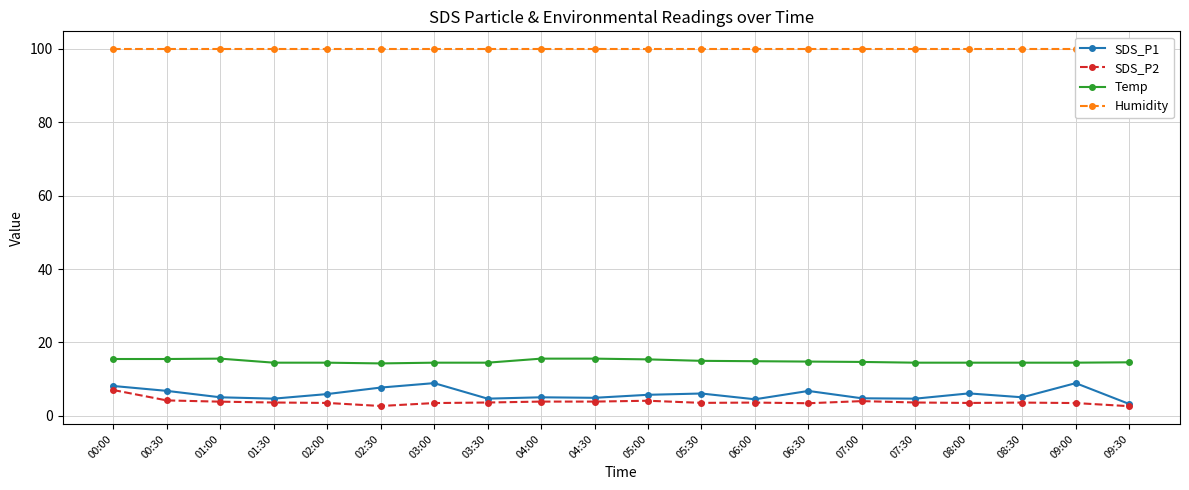

Is this an area chart (filled region under the line)?

No